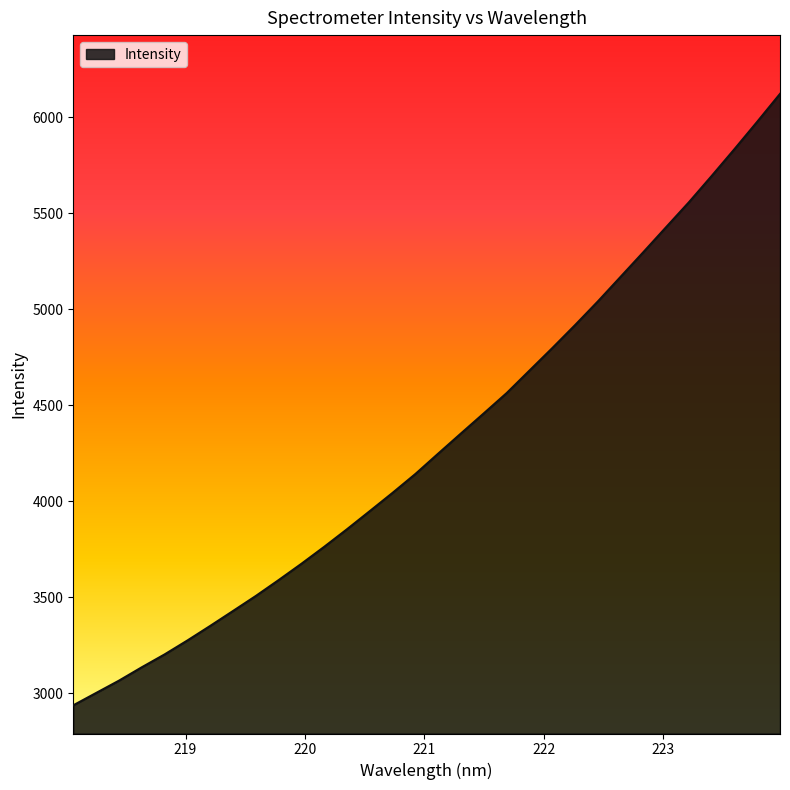

What is the sum of all values?

138063.8